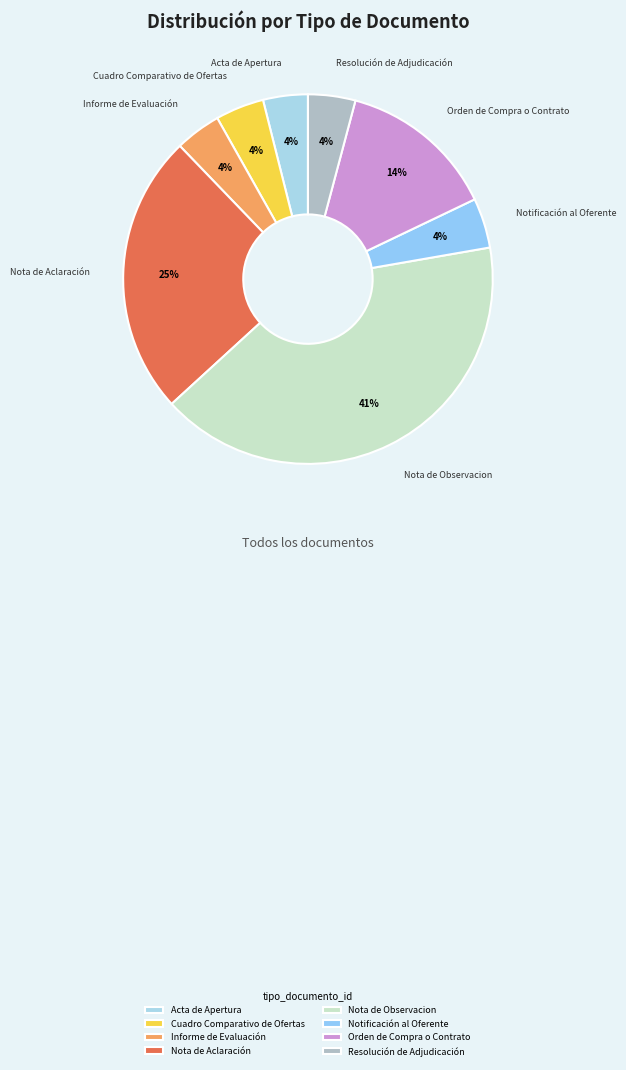

The Nota de Aclaración slice represents 30% of the pie. True or false?

False